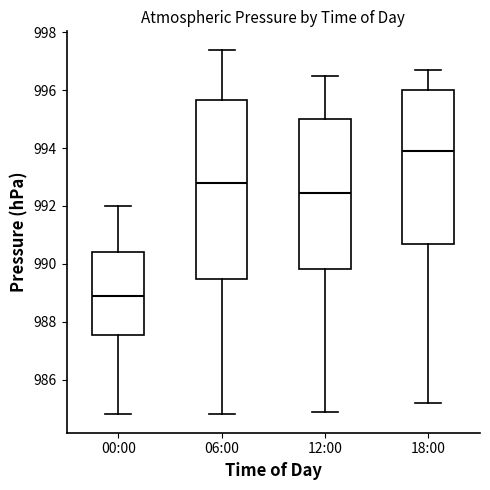

Where does the upper whisker of the box for 00:00 end on the y-axis? The values are not printed on the chart, so give them approximately, as read against the axis.

992.0